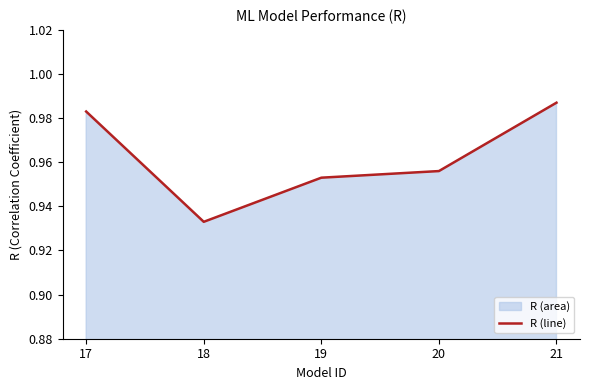

The value at 18 is 1.4. True or false?

False